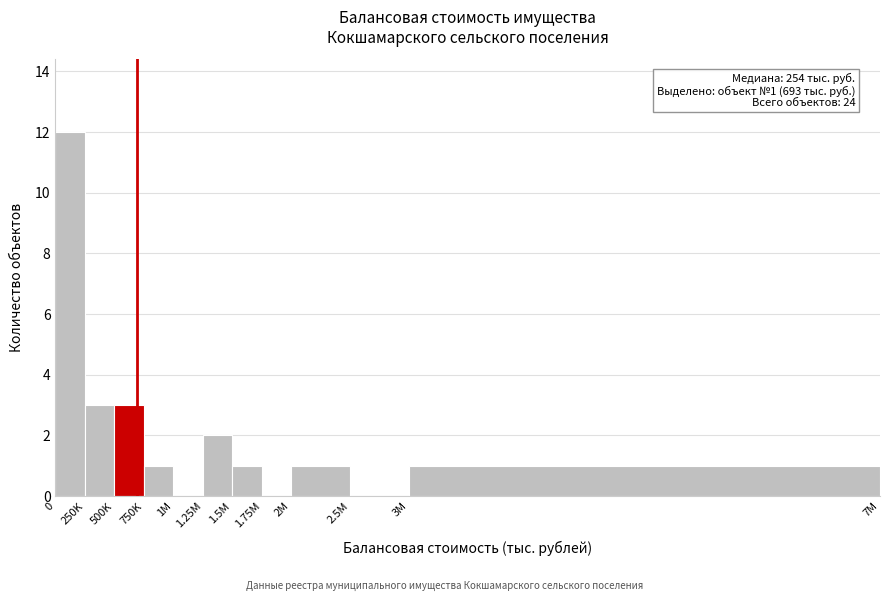

Reading left to right, list all the values displayed in this chart.

0=12	250K=3	500K=3	750K=1	1M=0	1.25M=2	1.5M=1	1.75M=0	2M=1	2.5M=0	3M=1